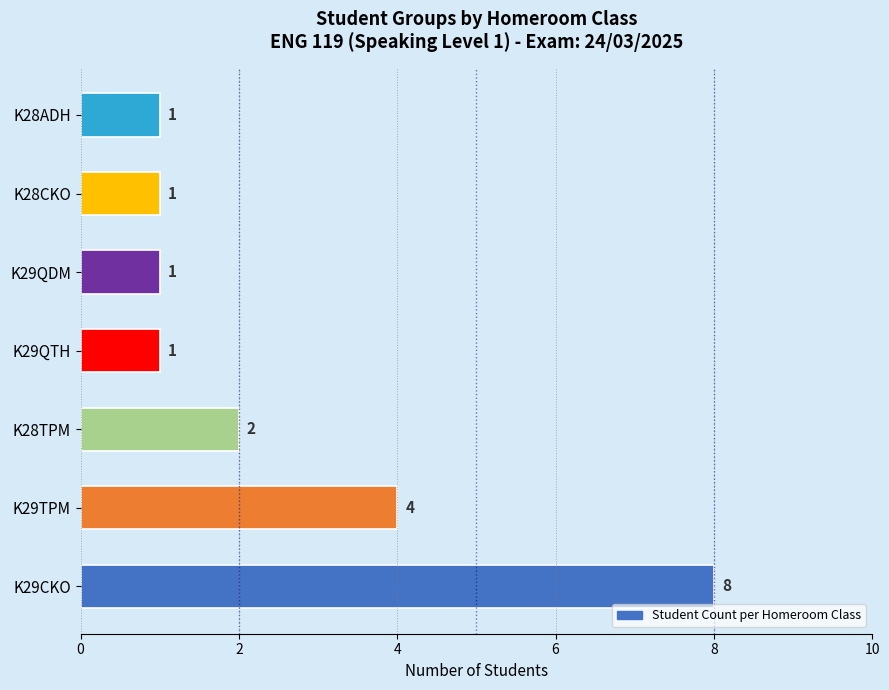

Is it true that the value at K29TPM is 2?

False